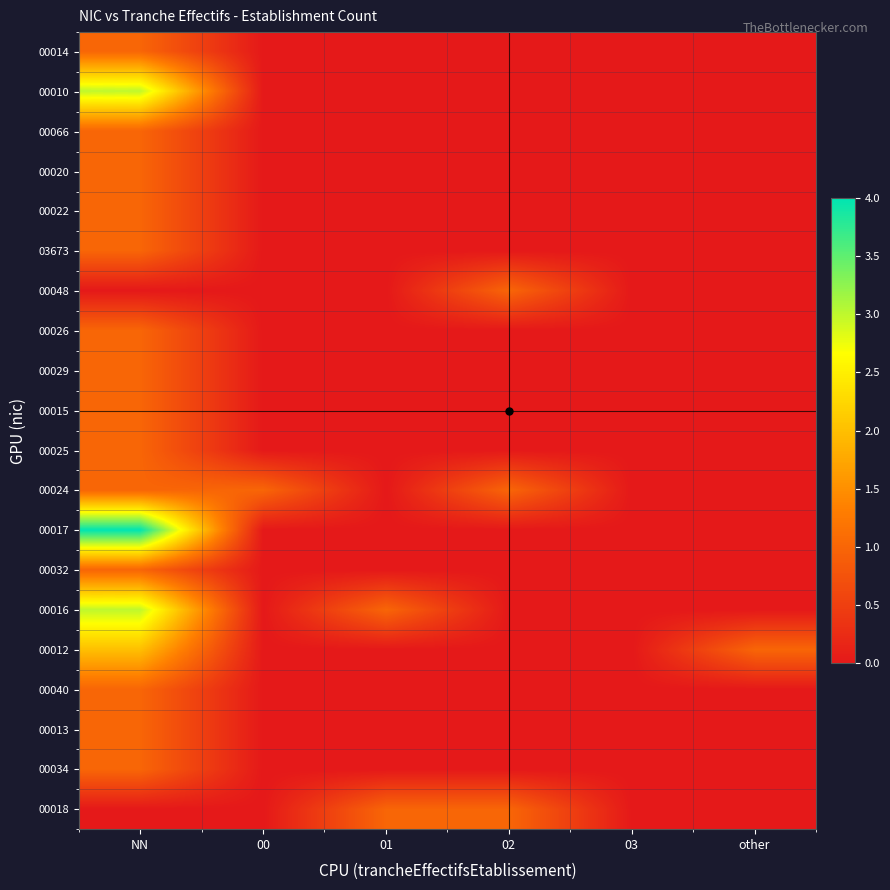

What is the difference between the highest and lowest values at NN?

4